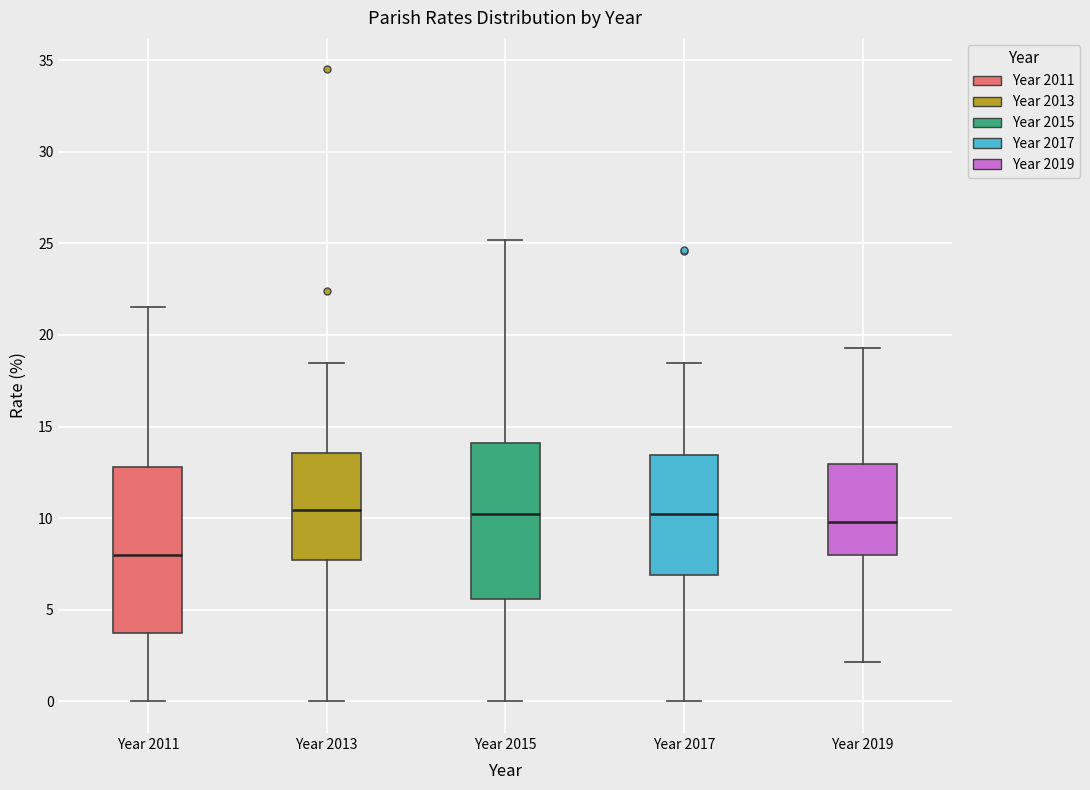

Which box has the lowest median line?

Year 2011